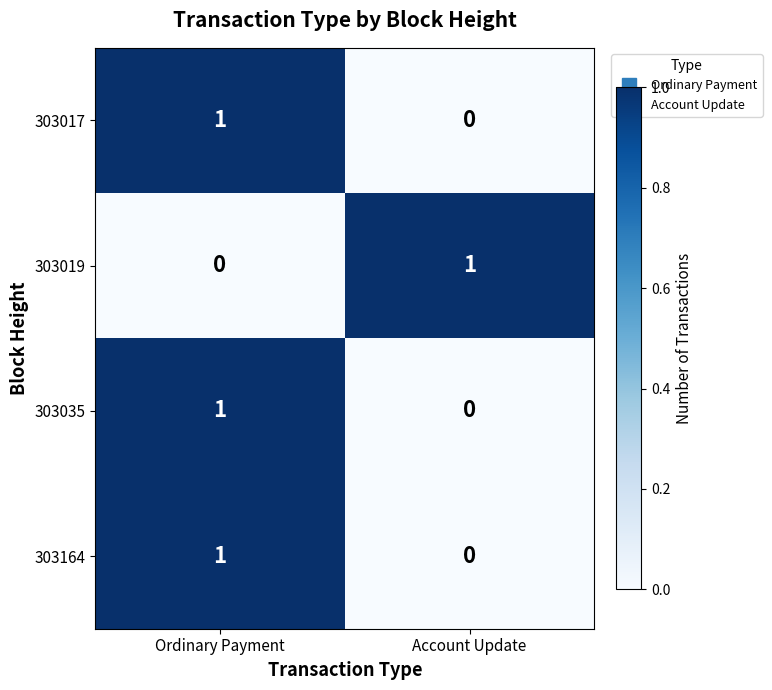

Where is 303017 nearest to the value 0?

Account Update